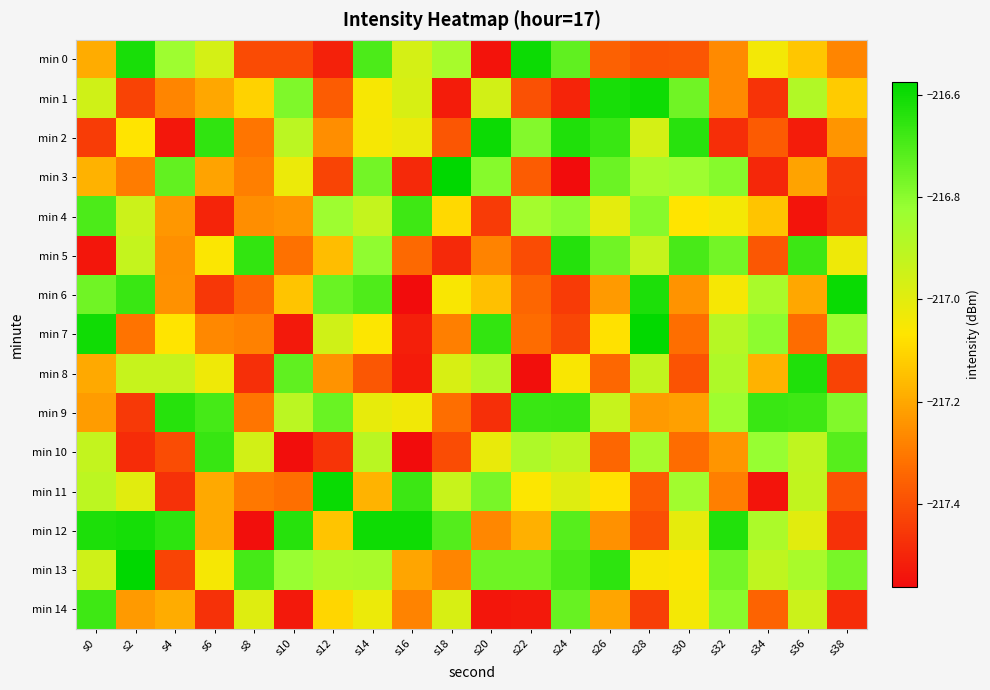

What is the total value across all series at s28?

-3255.0